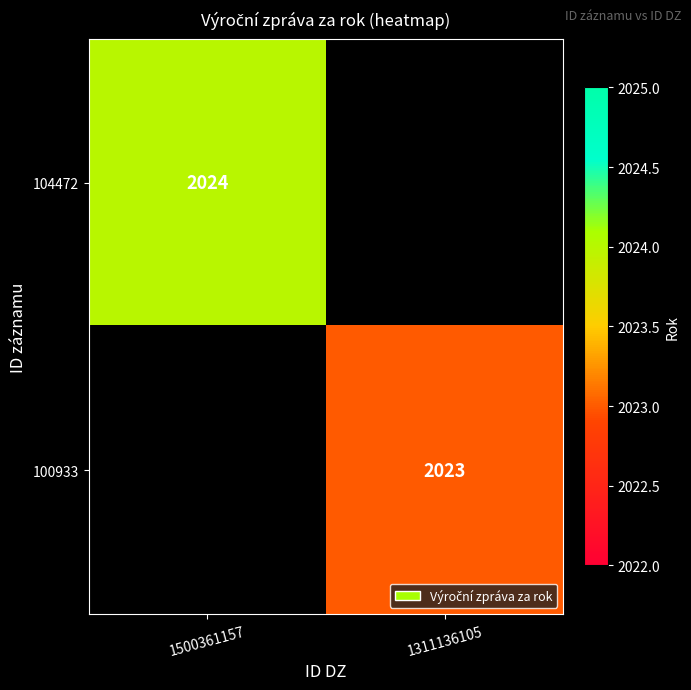

Is it true that 104472 equals 2024 at 1500361157?

True